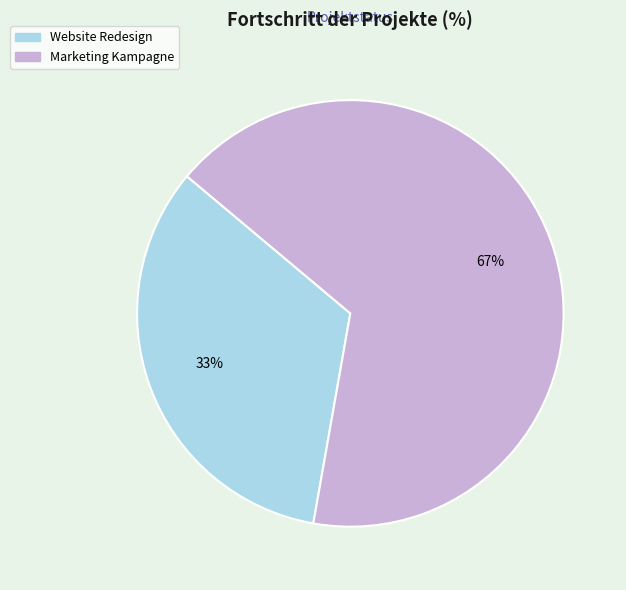

The Website Redesign slice represents 39% of the pie. True or false?

False